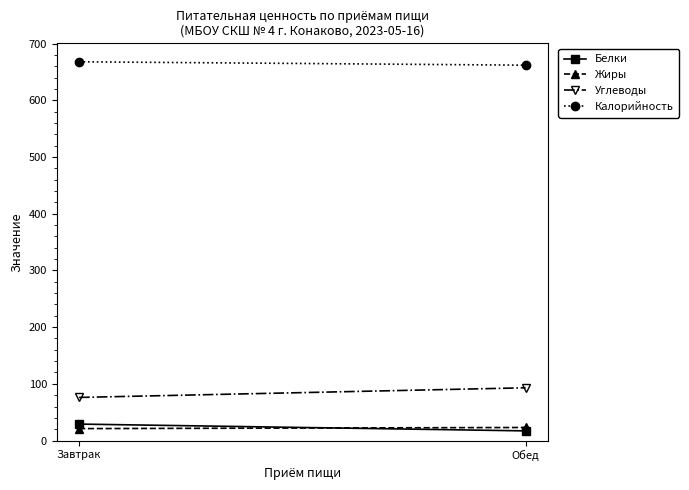

The Жиры series shows 13 at Обед. True or false?

False